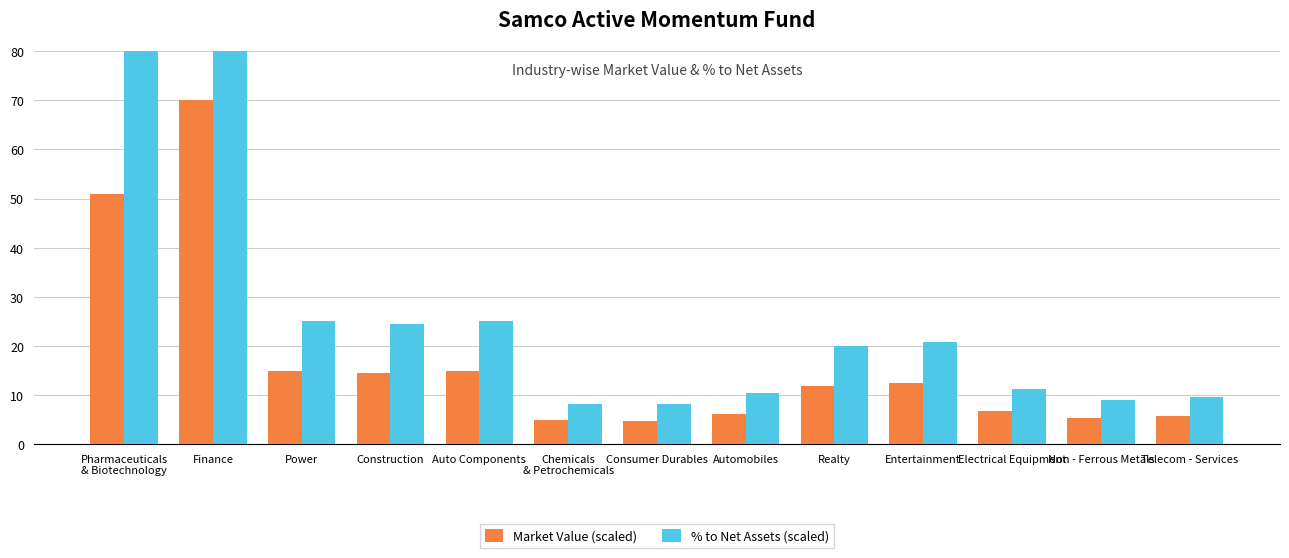

Which label corresponds to the smallest value in the chart?

Consumer Durables